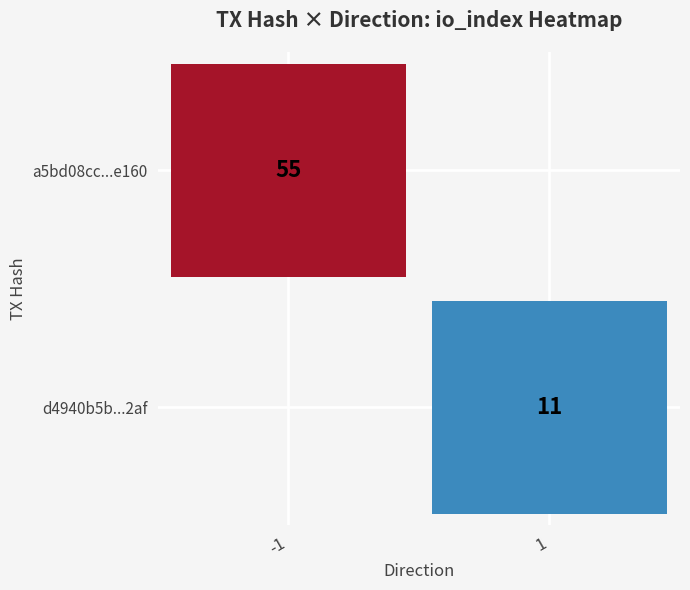

Reading left to right, list all the values displayed in this chart.

a5bd08cc549c83ce3598aacbae0579894f9e160: direction=-1	io_index=55
d4940b5bd9fb2568d424ae6d272f8d214f282af: direction=1	io_index=11